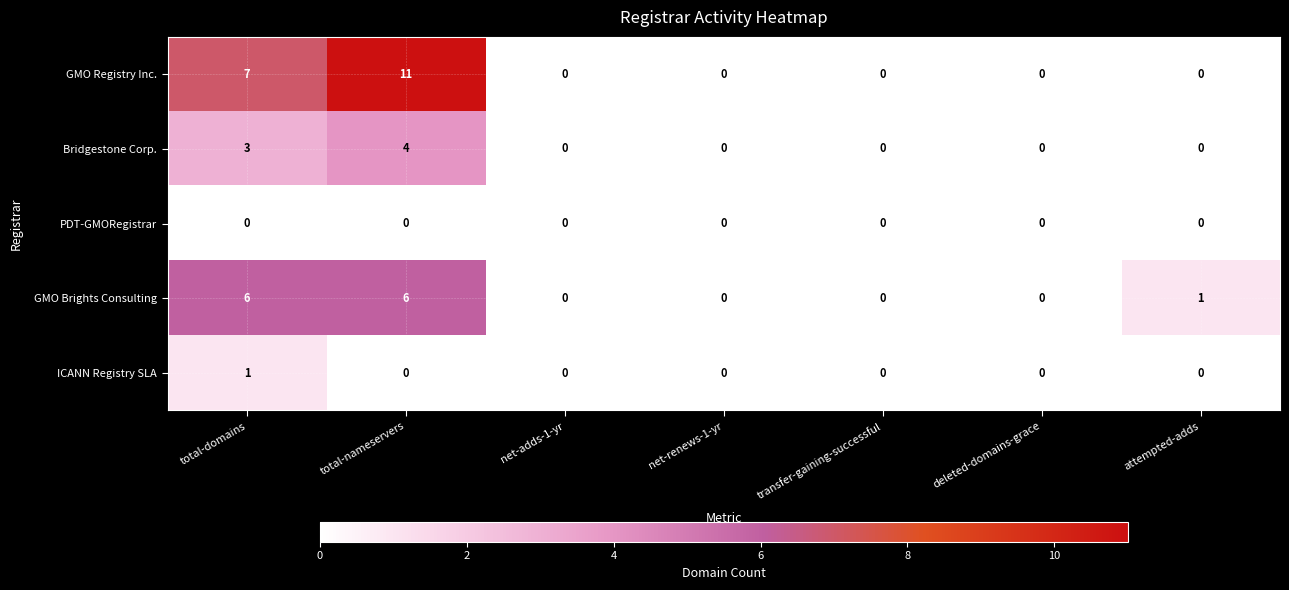

Which series has the widest spread of values?

GMO Registry Inc.